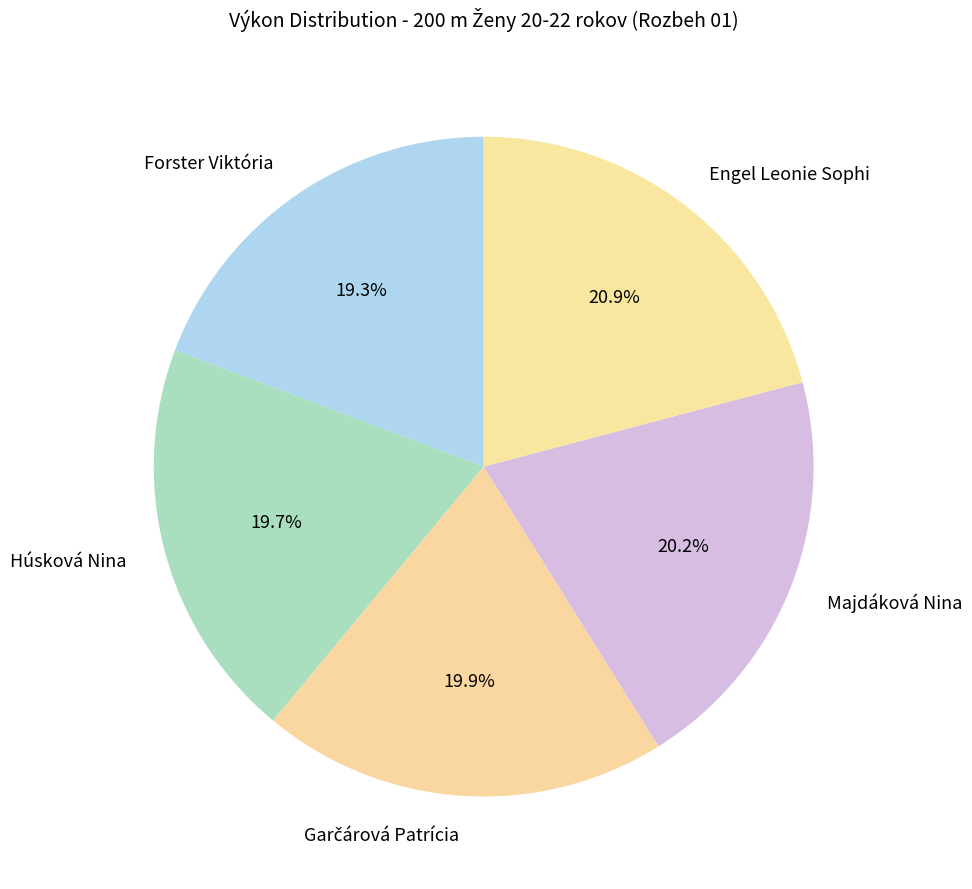

What is the largest slice in the pie chart?

Engel Leonie Sophi